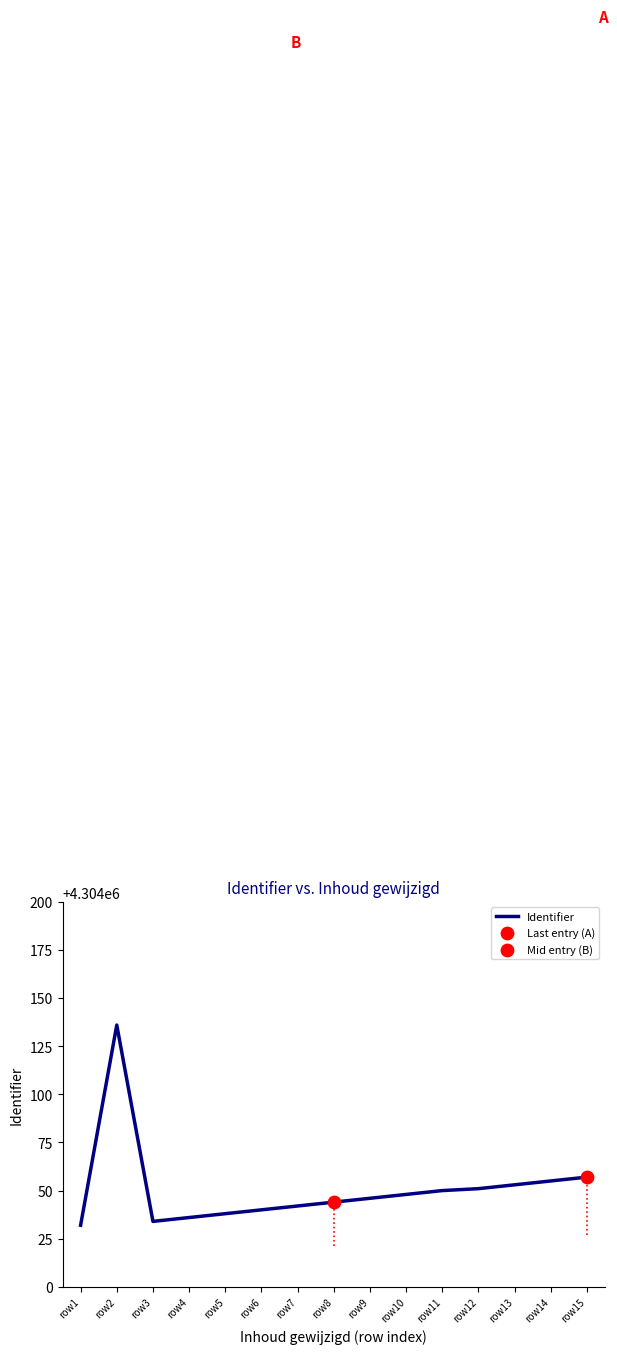

Which has a higher value, row10 or row13?

row13